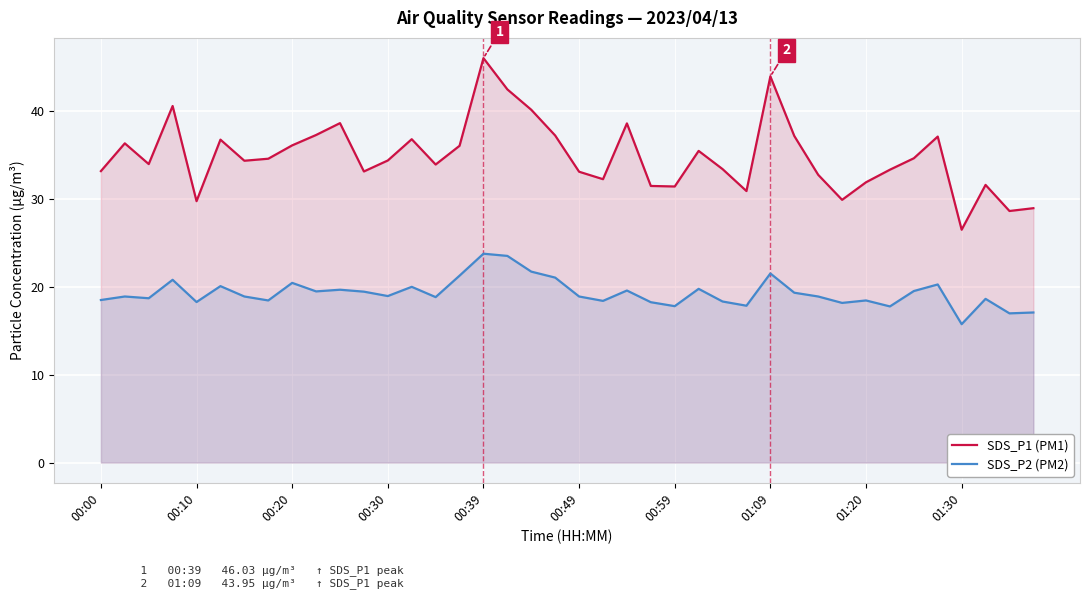

What is the greatest value displayed?

46.0